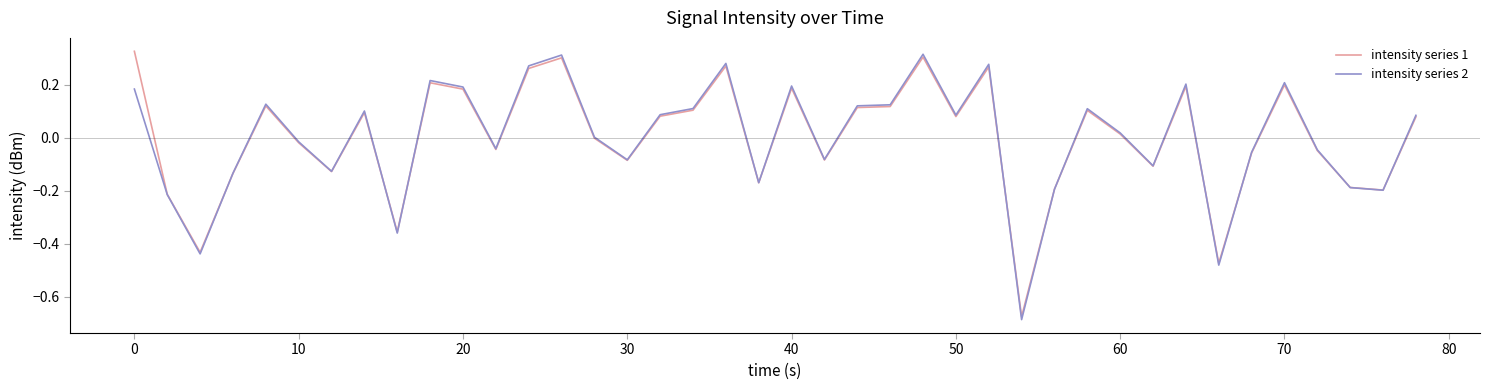

List the series in order of their peak value, lowest first.

intensity series 2, intensity series 1